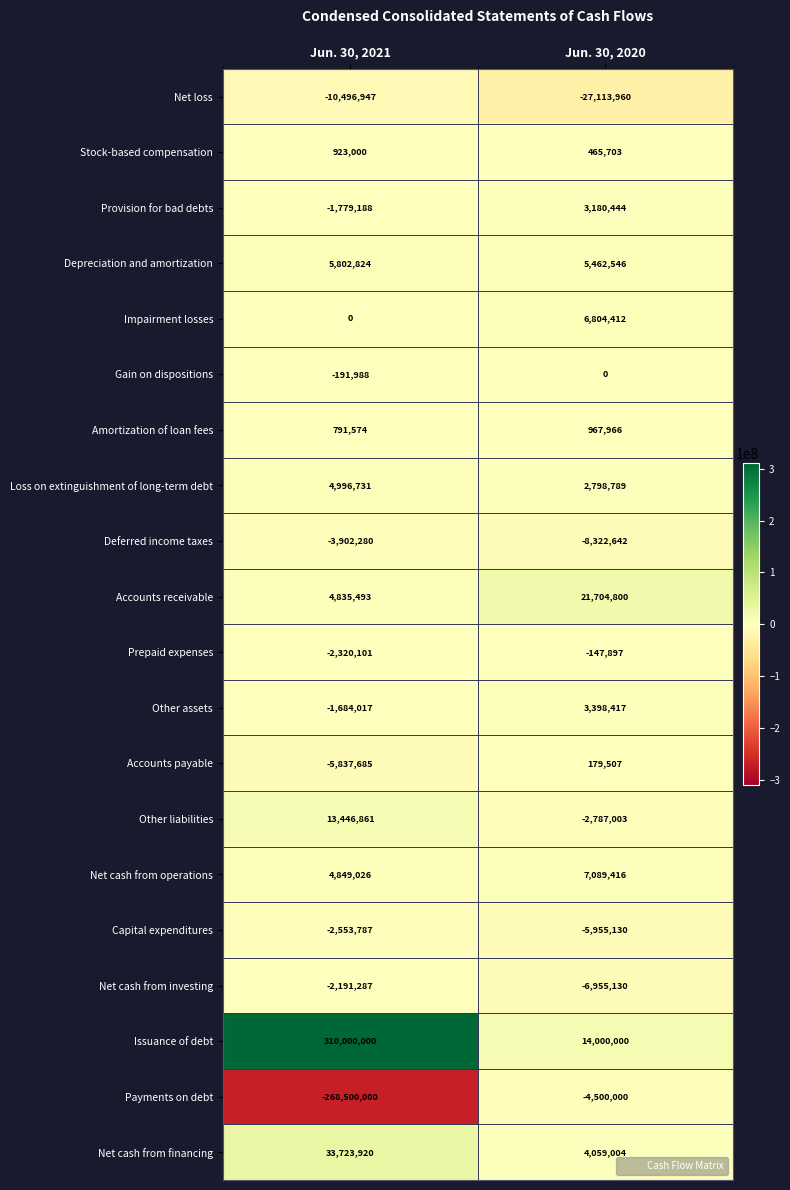

List the series in order of their peak value, highest first.

Issuance of debt, Net cash from financing, Accounts receivable, Other liabilities, Net cash from operations, Impairment losses, Depreciation and amortization, Loss on extinguishment of long-term debt, Other assets, Provision for bad debts, Amortization of loan fees, Stock-based compensation, Accounts payable, Gain on dispositions, Prepaid expenses, Net cash from investing, Capital expenditures, Deferred income taxes, Payments on debt, Net loss